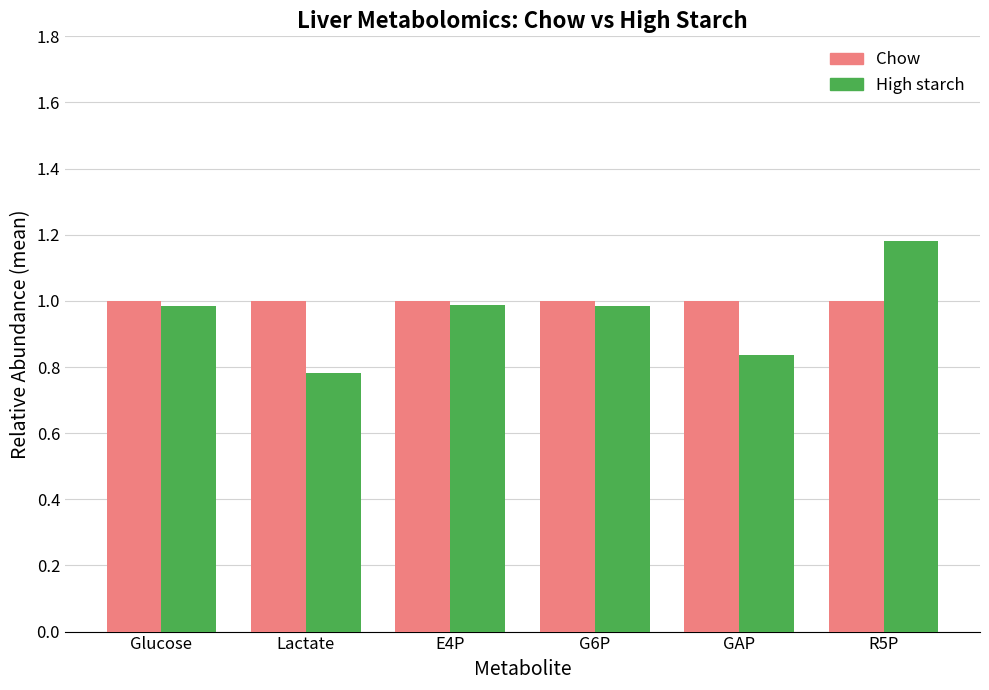

What is the label of the 2nd bar from the left?

Lactate